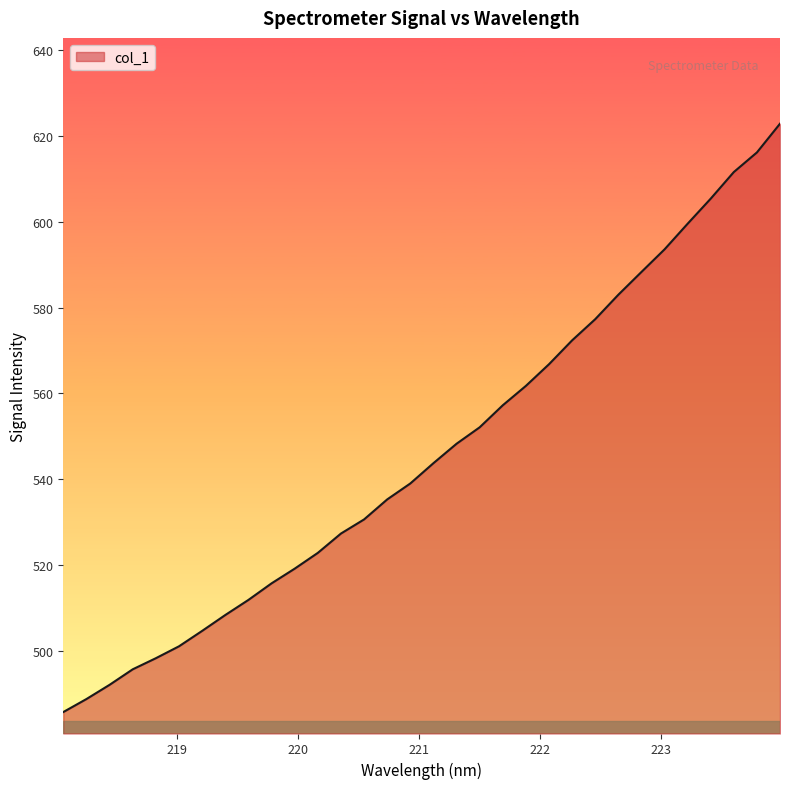

What is the average value?

546.1